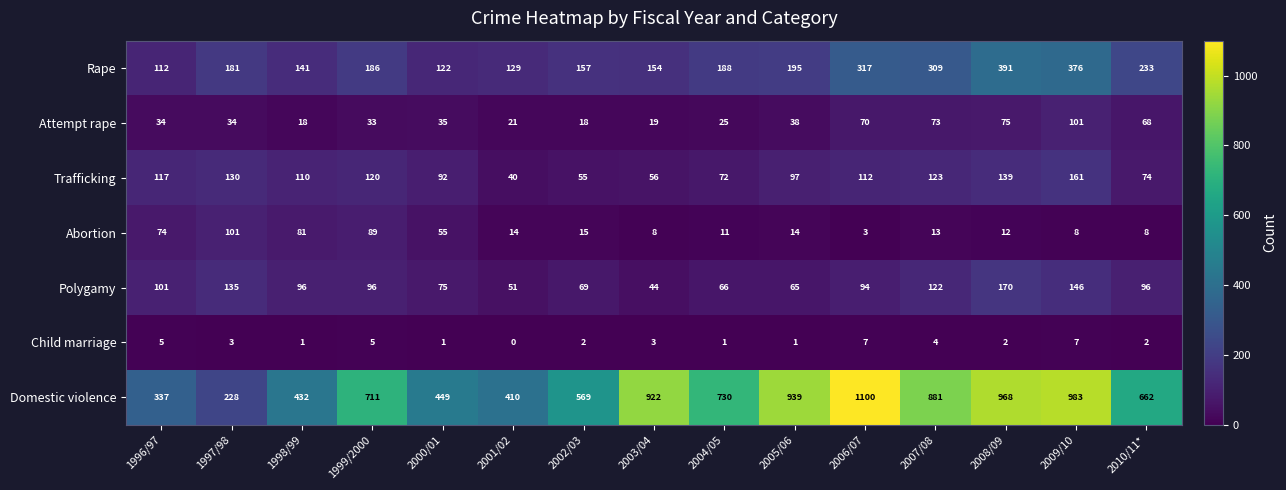

Is it true that Child marriage equals 1 at 1999/2000?

False